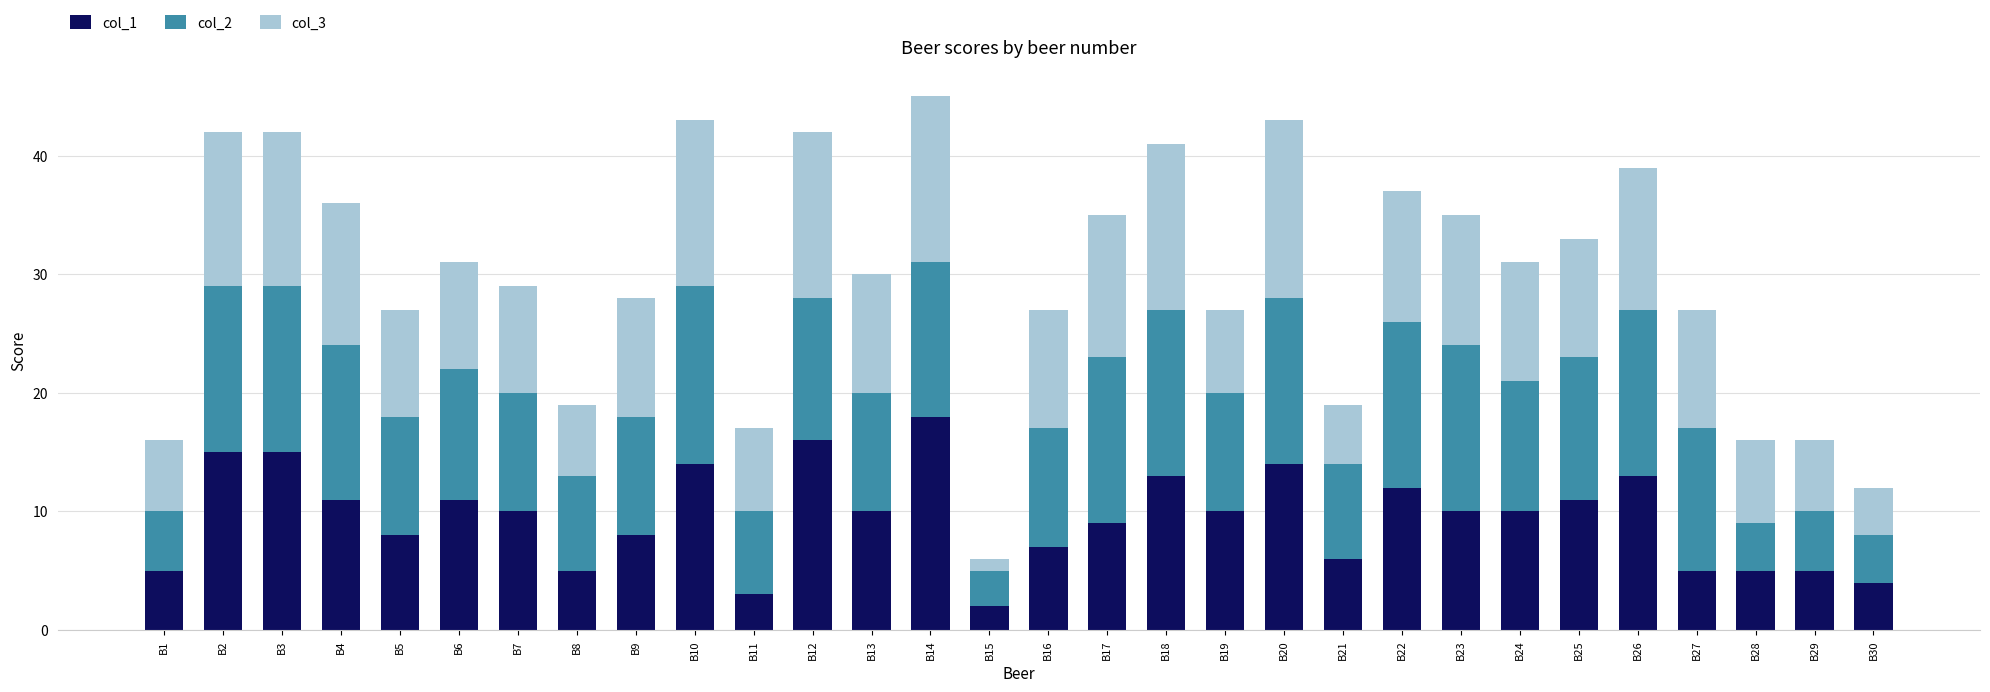

True or false: col_1 has a value of 22 at B3.

False